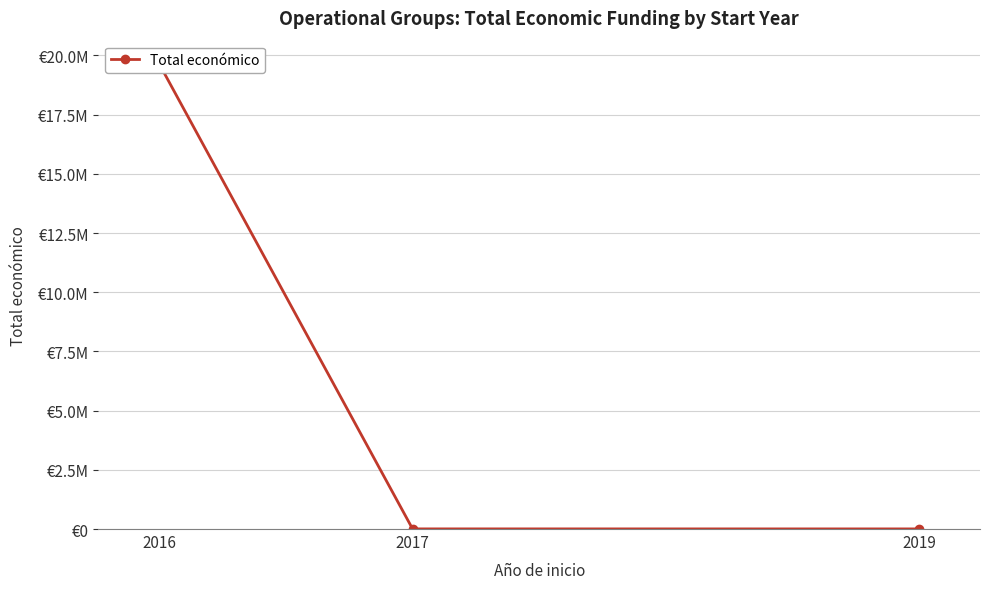

At which label does the data first exceed 6000?

2016